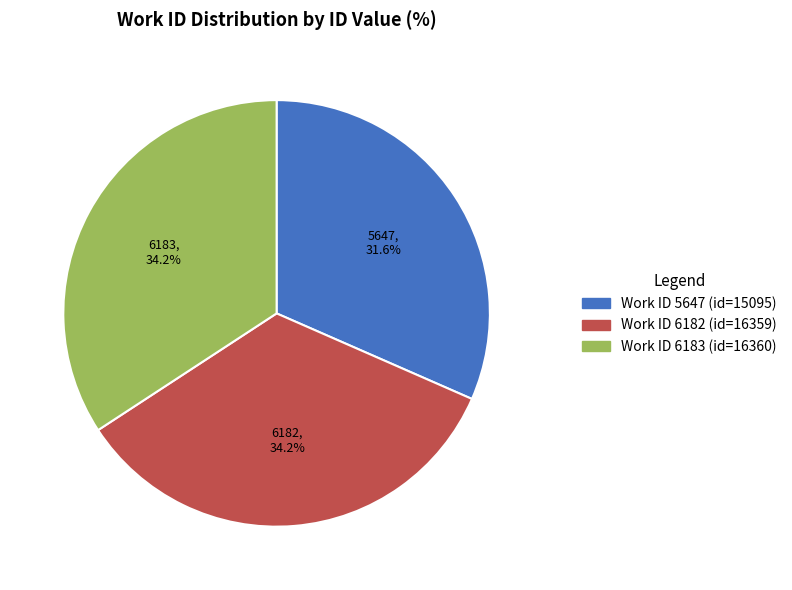

Is there a majority slice in this chart?

No